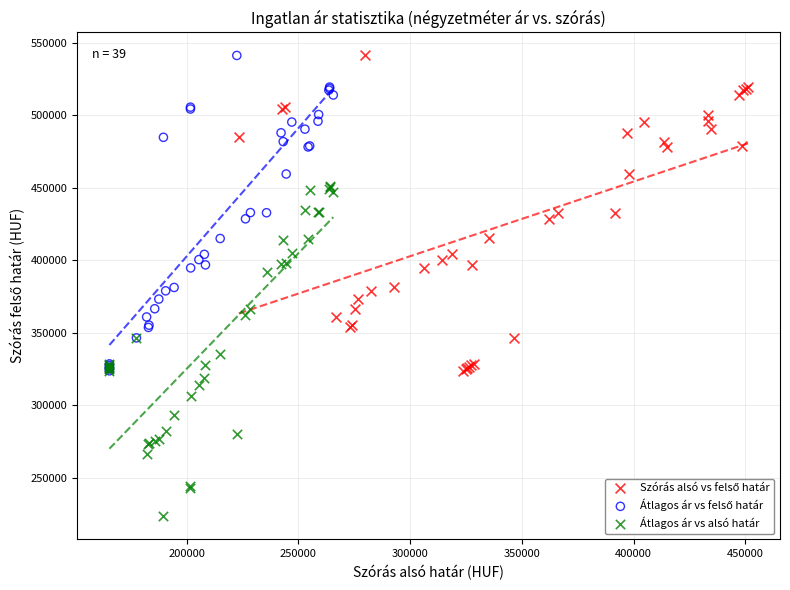

Which series contains the lowest Y value?

Átlagos ár vs alsó határ